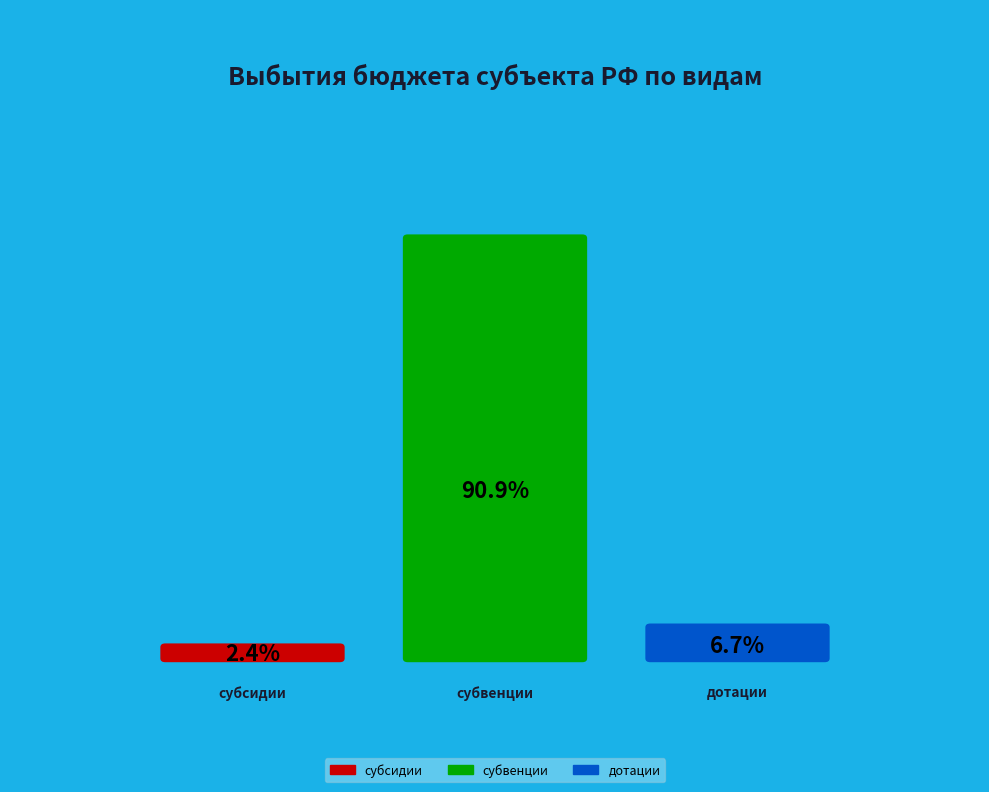

Approximately how many times larger is the value at дотации compared to субвенции?

0.1